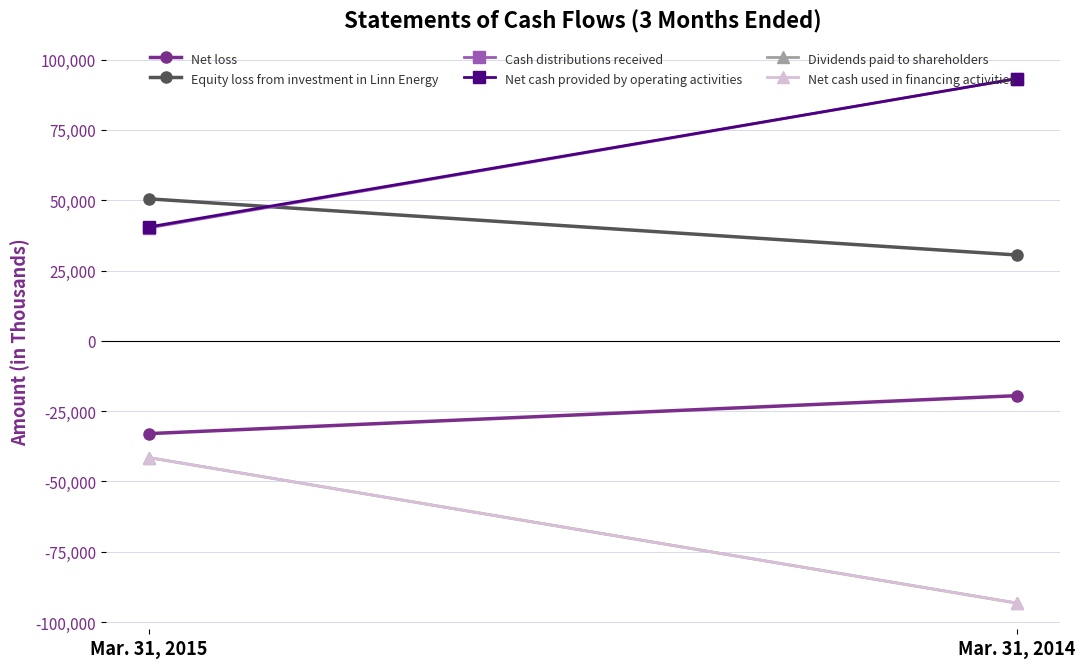

What is the spread (max minus min) of values at Mar. 31, 2014?

186453